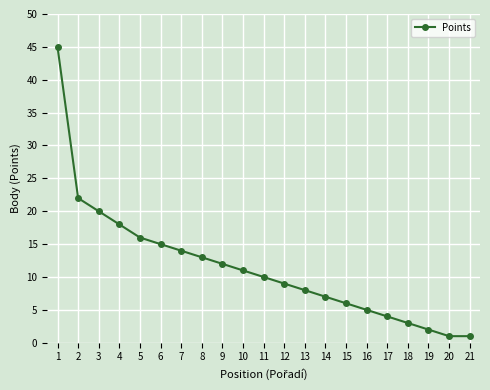

What is the difference between the second highest and second lowest values?

21